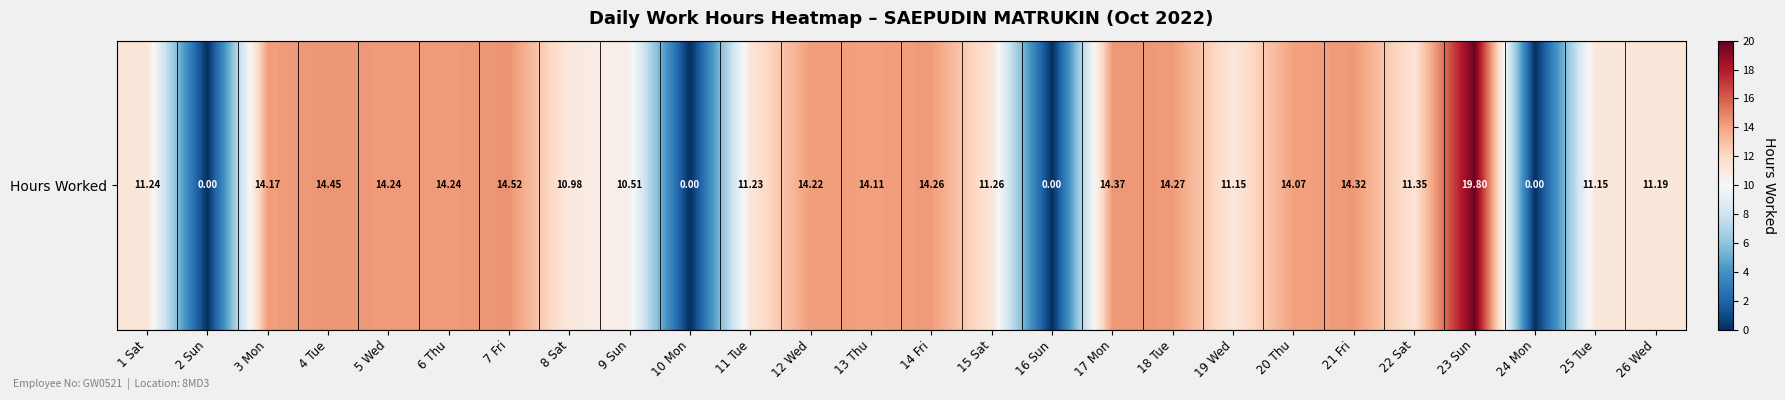

Reading left to right, extract all data points from this chart.

1 Sat=11.2	2 Sun=0.0	3 Mon=14.2	4 Tue=14.4	5 Wed=14.2	6 Thu=14.2	7 Fri=14.5	8 Sat=11.0	9 Sun=10.5	10 Mon=0.0	11 Tue=11.2	12 Wed=14.2	13 Thu=14.1	14 Fri=14.3	15 Sat=11.3	16 Sun=0.0	17 Mon=14.4	18 Tue=14.3	19 Wed=11.2	20 Thu=14.1	21 Fri=14.3	22 Sat=11.3	23 Sun=19.8	24 Mon=0.0	25 Tue=11.2	26 Wed=11.2